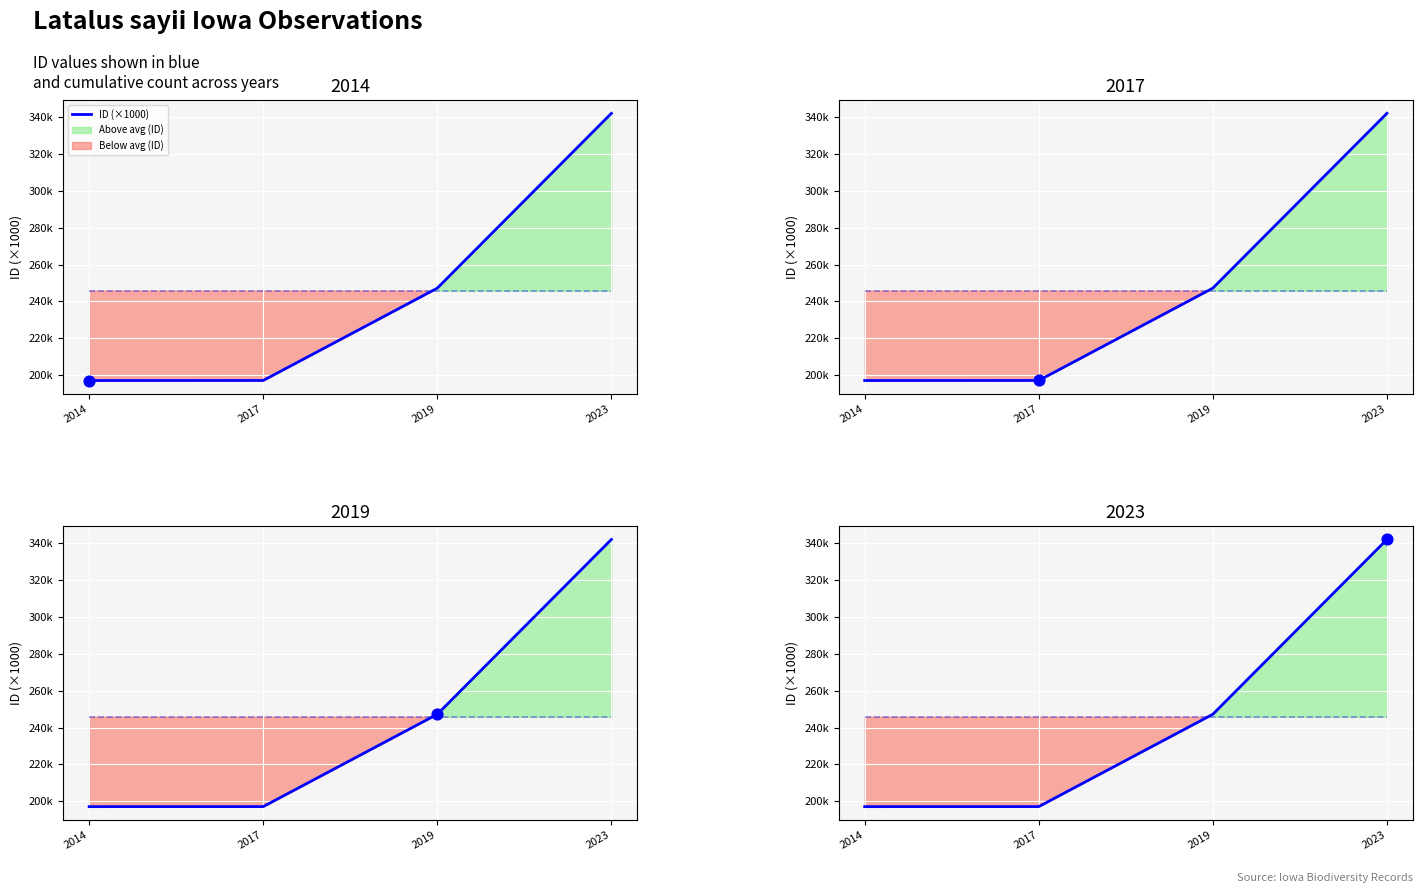

What is the ratio of the value at 2017 to the value at 2019?

0.8